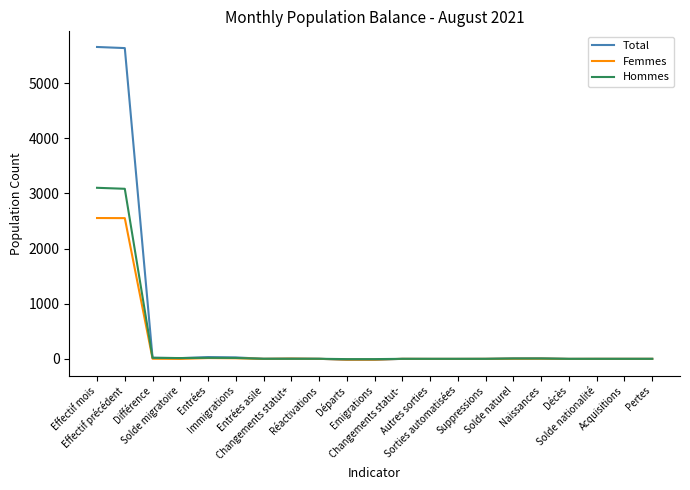

Count the number of data series in this chart.

3